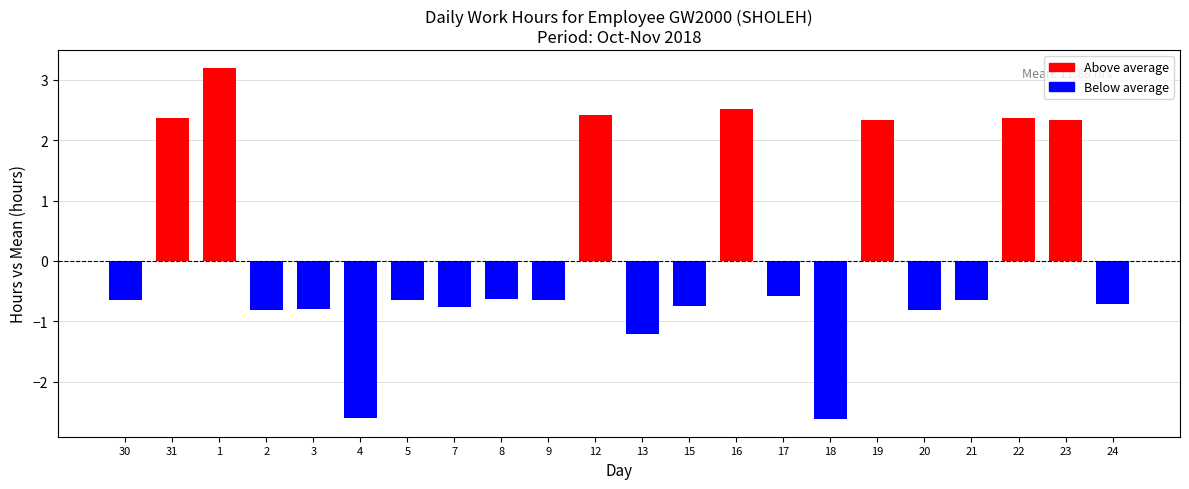

What is the value of the 20th bar from the left?

2.4